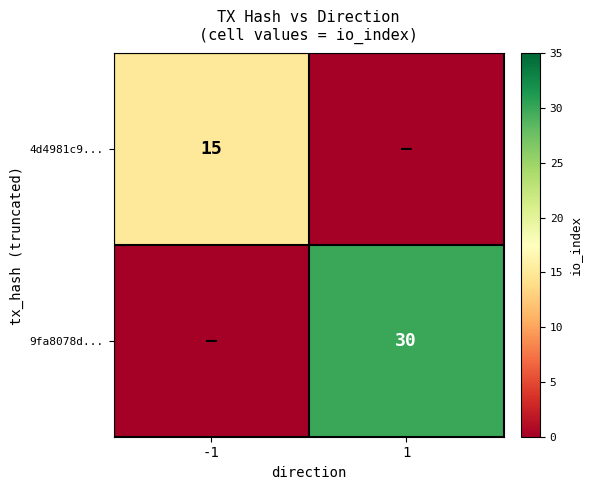

The 9fa8078d... series shows 47 at 1. True or false?

False